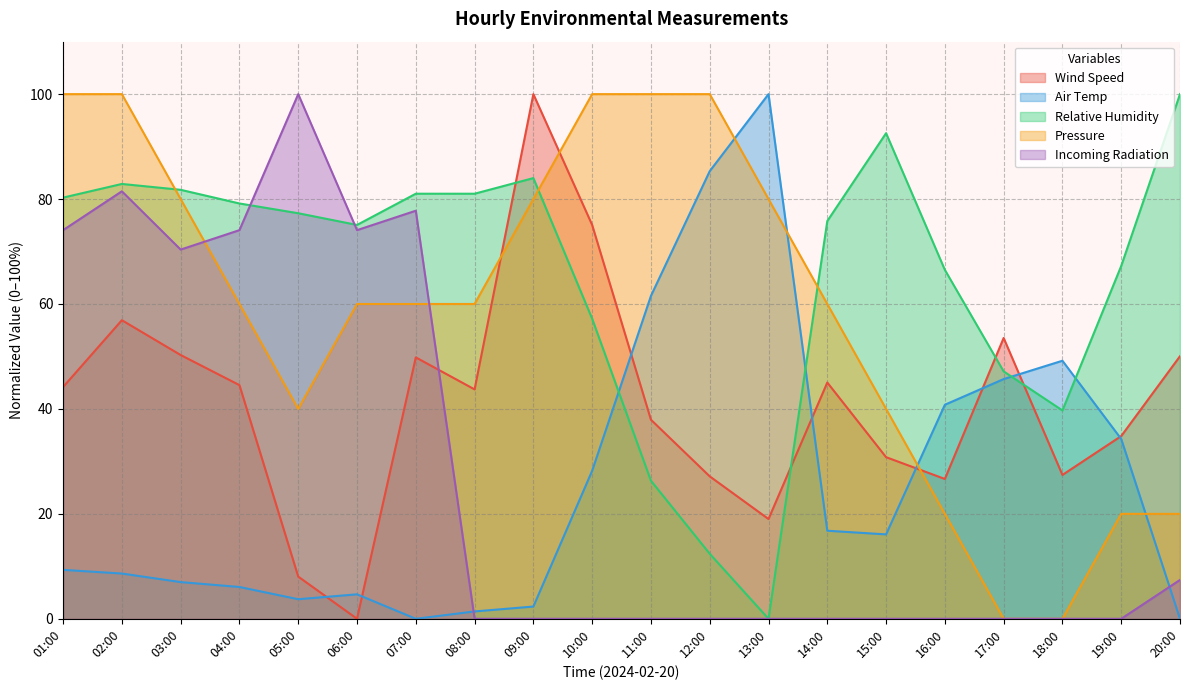

Does the chart have visible grid lines?

Yes